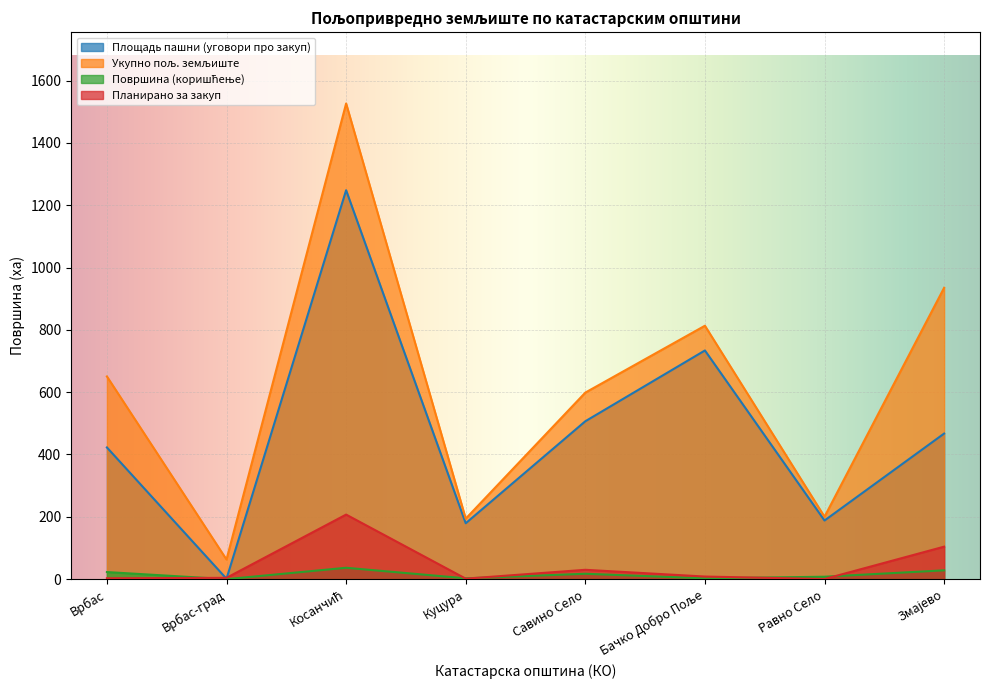

What is the difference between the highest and lowest values at Куцура?

192.6